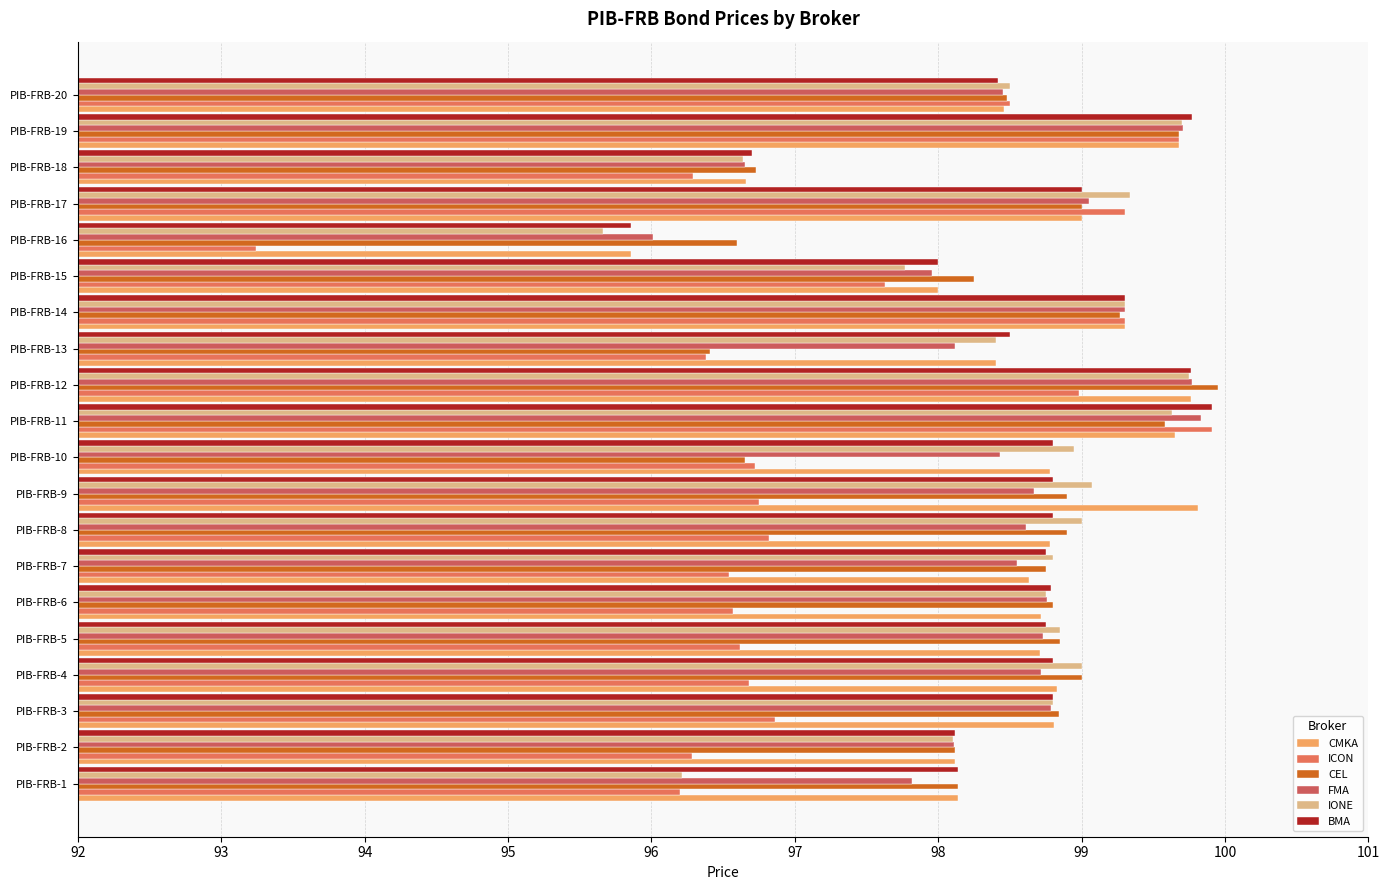

How many series are shown in this chart?

6